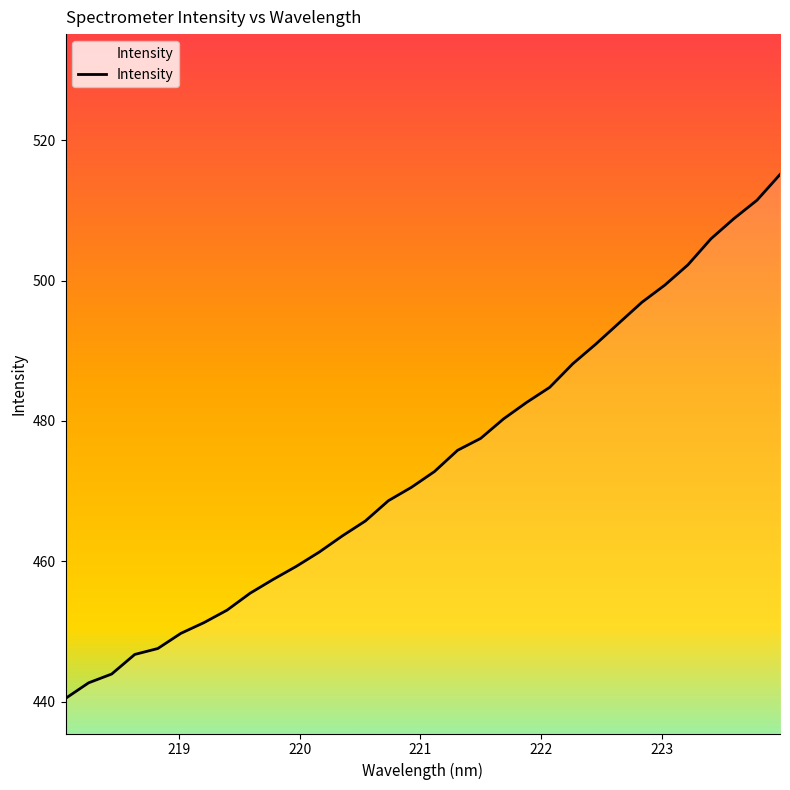

Reading left to right, extract all data points from this chart.

440.5	442.7	443.9	446.7	447.6	449.7	451.3	453.0	455.5	457.4	459.3	461.3	463.6	465.7	468.6	470.5	472.8	475.8	477.5	480.3	482.6	484.8	488.1	490.9	493.9	496.9	499.4	502.2	505.9	508.8	511.4	515.1